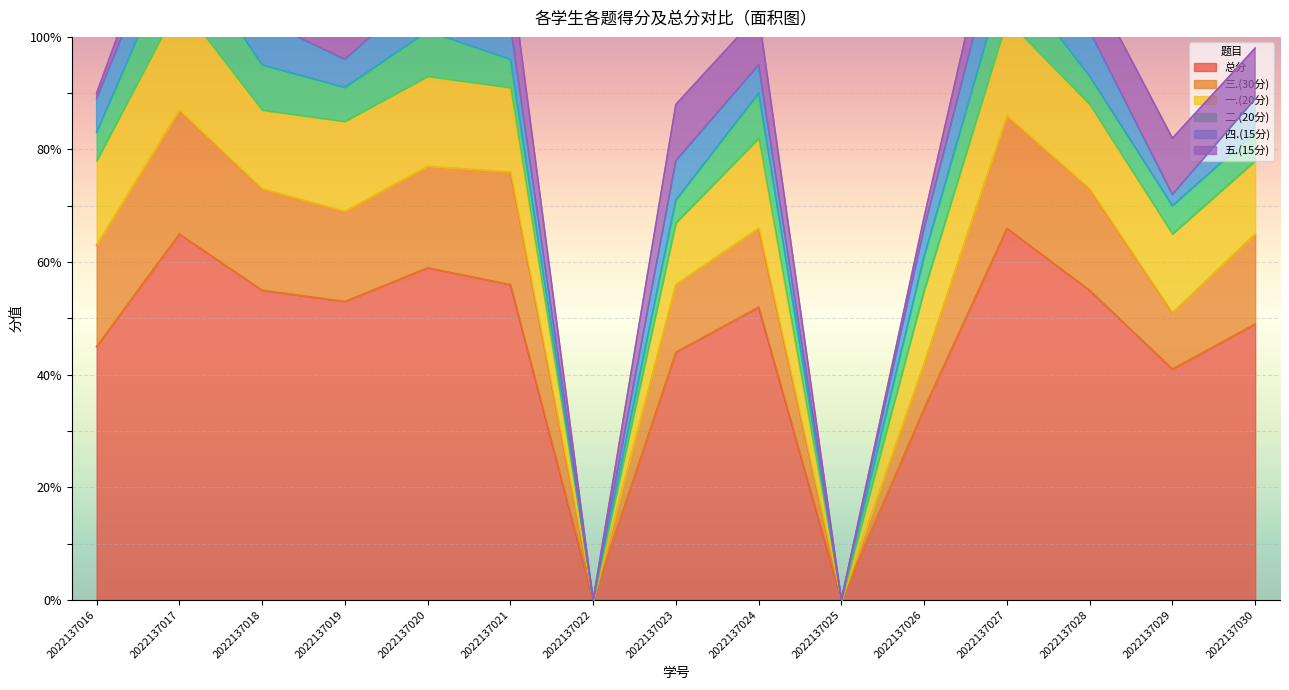

At which category does 四.(15分) reach its first local peak?

2022137020